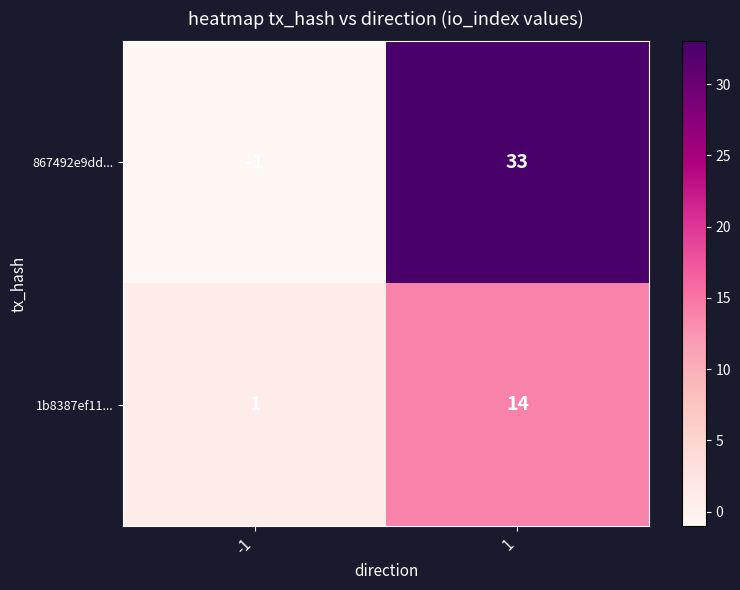

At how many categories does at least one series exceed 22?

1